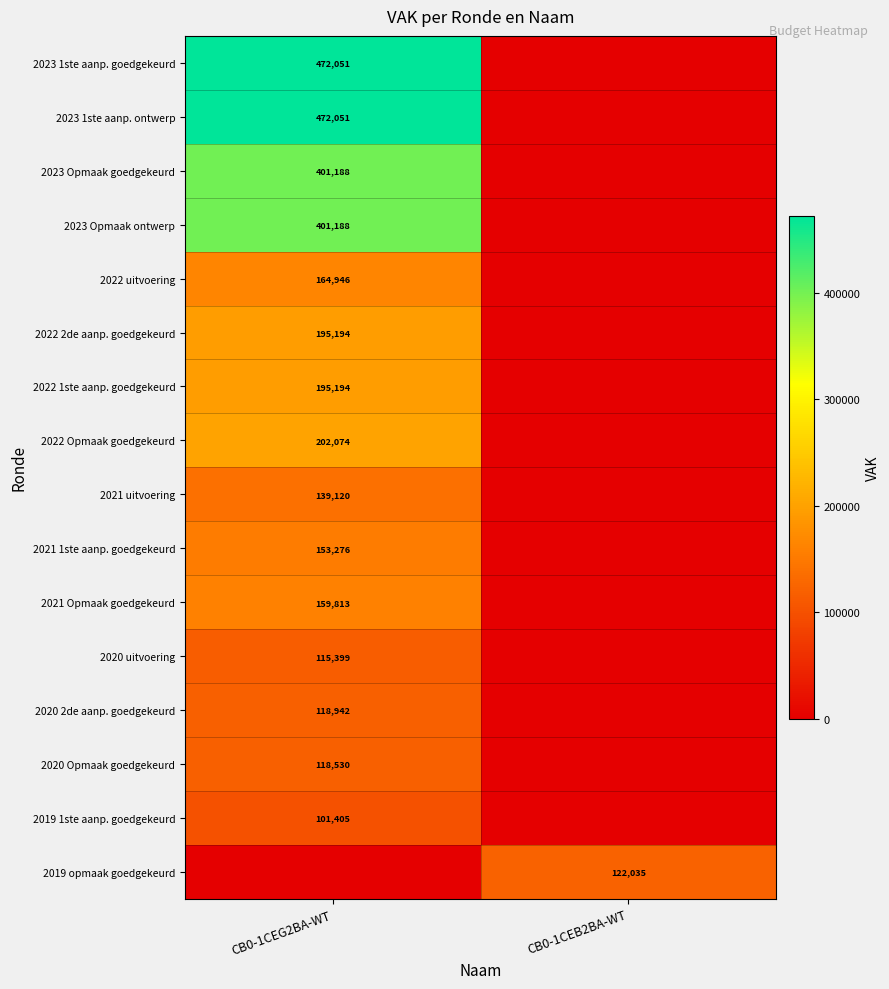

The 2023 Opmaak ontwerp series shows 272899 at CB0-1CEG2BA-WT. True or false?

False